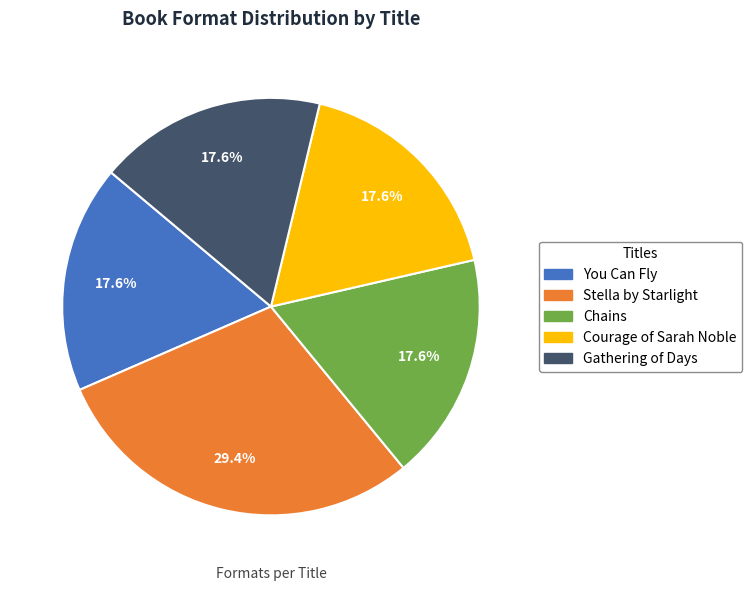

Which category has the biggest portion of the pie?

Stella by Starlight